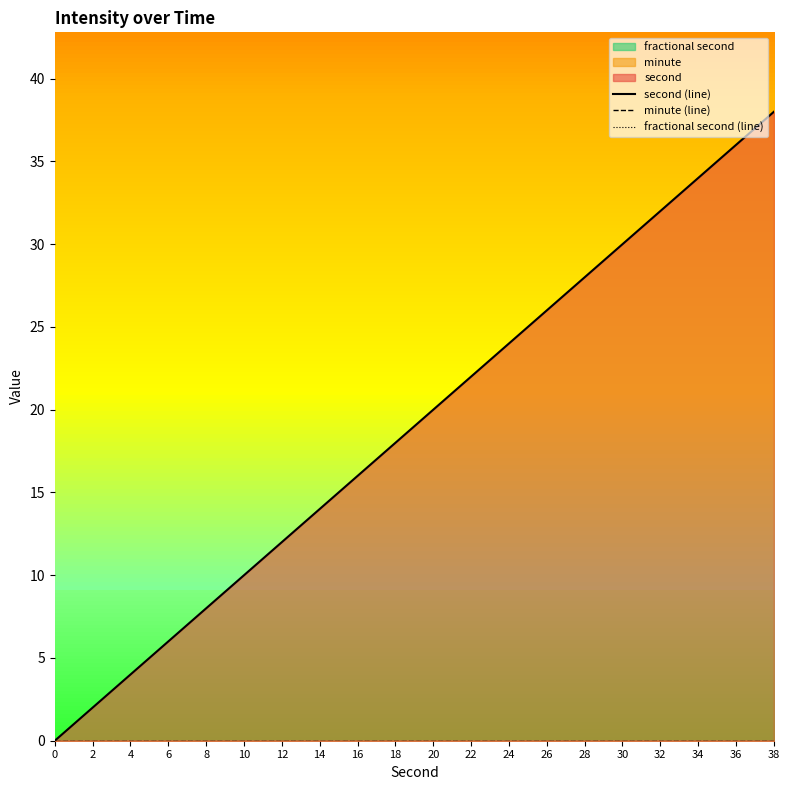

Is it true that second (line) equals 2 at 8?

False